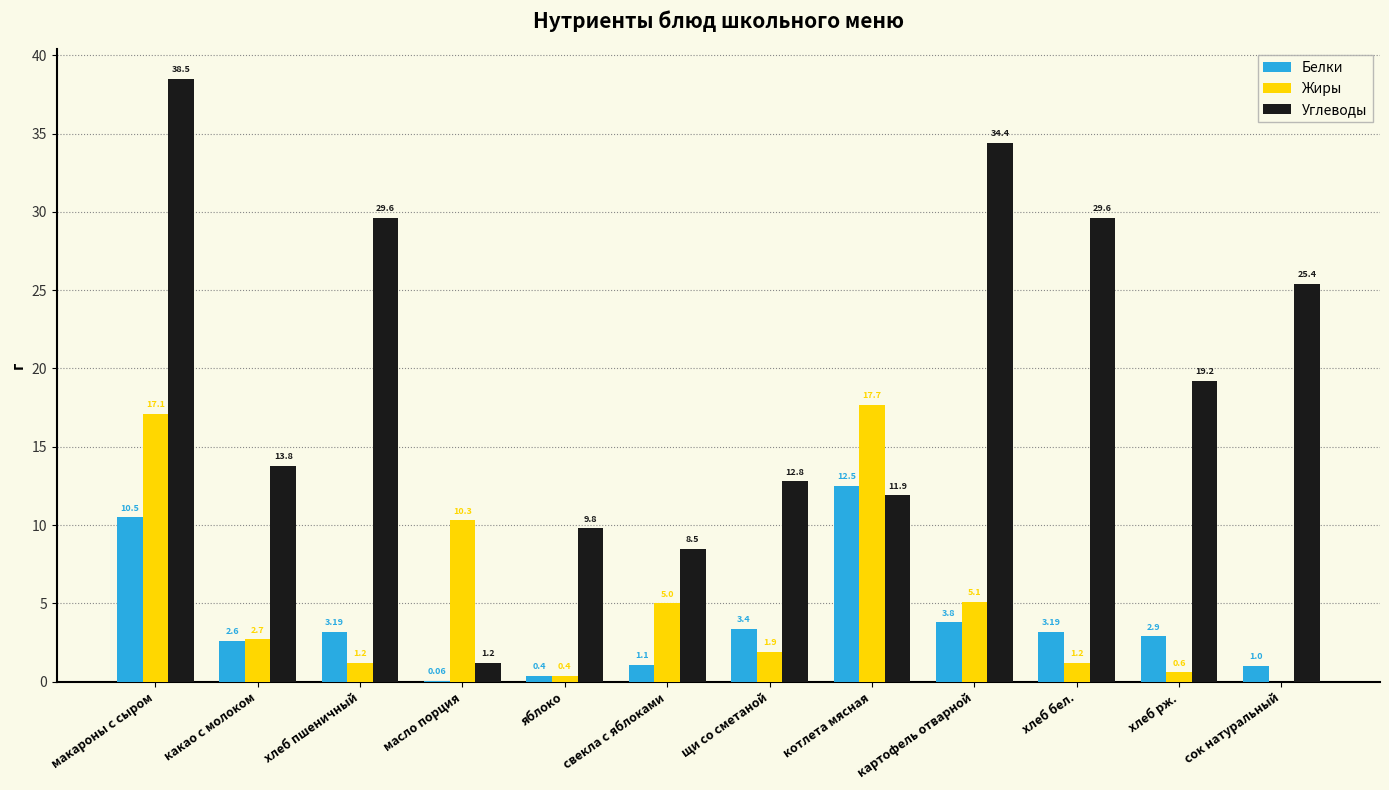

Which category has the highest value across all series?

макароны с сыром